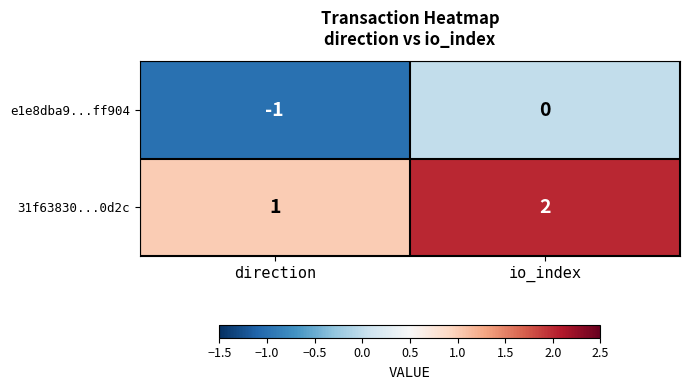

Which category has the lowest value across all series?

direction